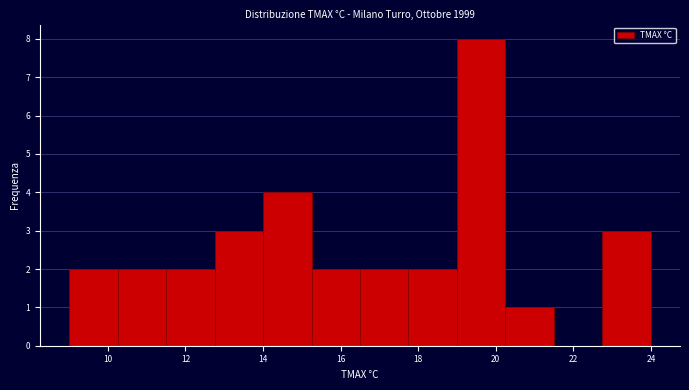

Reading left to right, transcribe this chart: for each bar, give the range it covers on the x-axis and its height. Neither the bar edges nor the heights are printed on the chart, so give them approximately, as read against the axes.

9.00 to 10.25: 2
10.25 to 11.50: 2
11.50 to 12.75: 2
12.75 to 14.00: 3
14.00 to 15.25: 4
15.25 to 16.50: 2
16.50 to 17.75: 2
17.75 to 19.00: 2
19.00 to 20.25: 8
20.25 to 21.50: 1
21.50 to 22.75: 0
22.75 to 24.00: 3